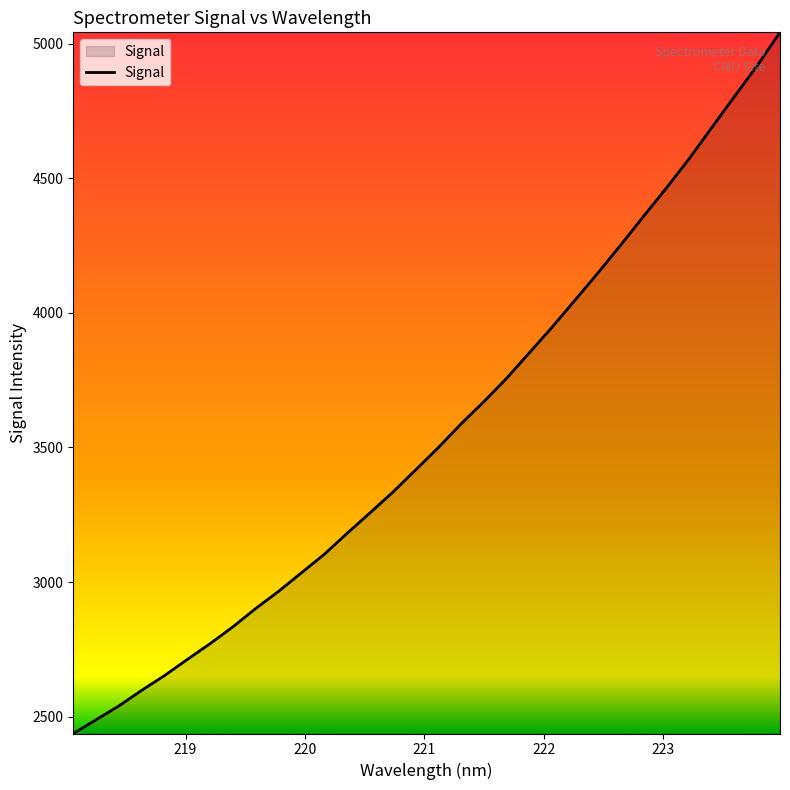

What is the difference between the maximum and minimum values?

2604.9